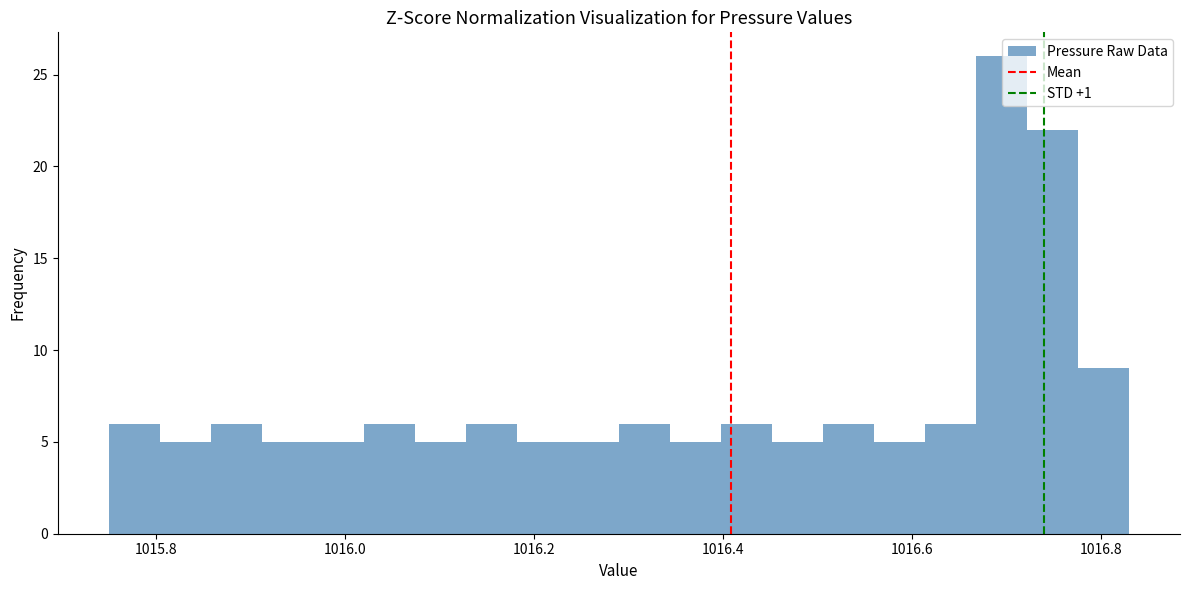

Read against the x-axis, roughly where is the centre of the tallest bar?

1016.70